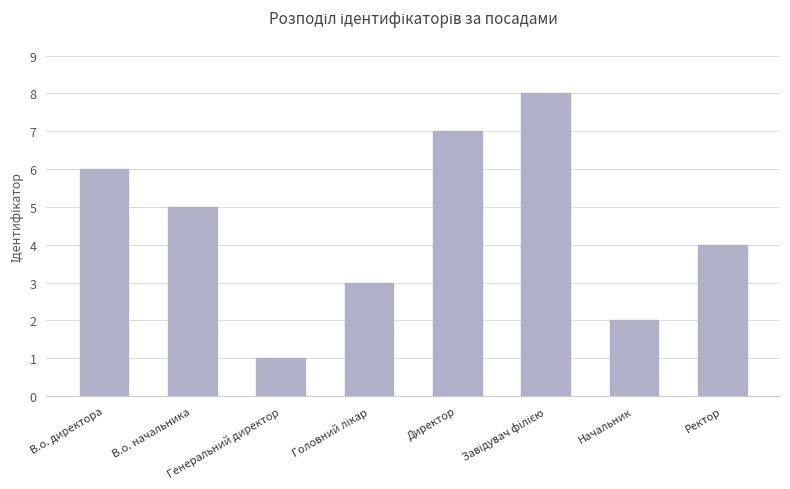

What is the value of the 3rd bar from the left?

1